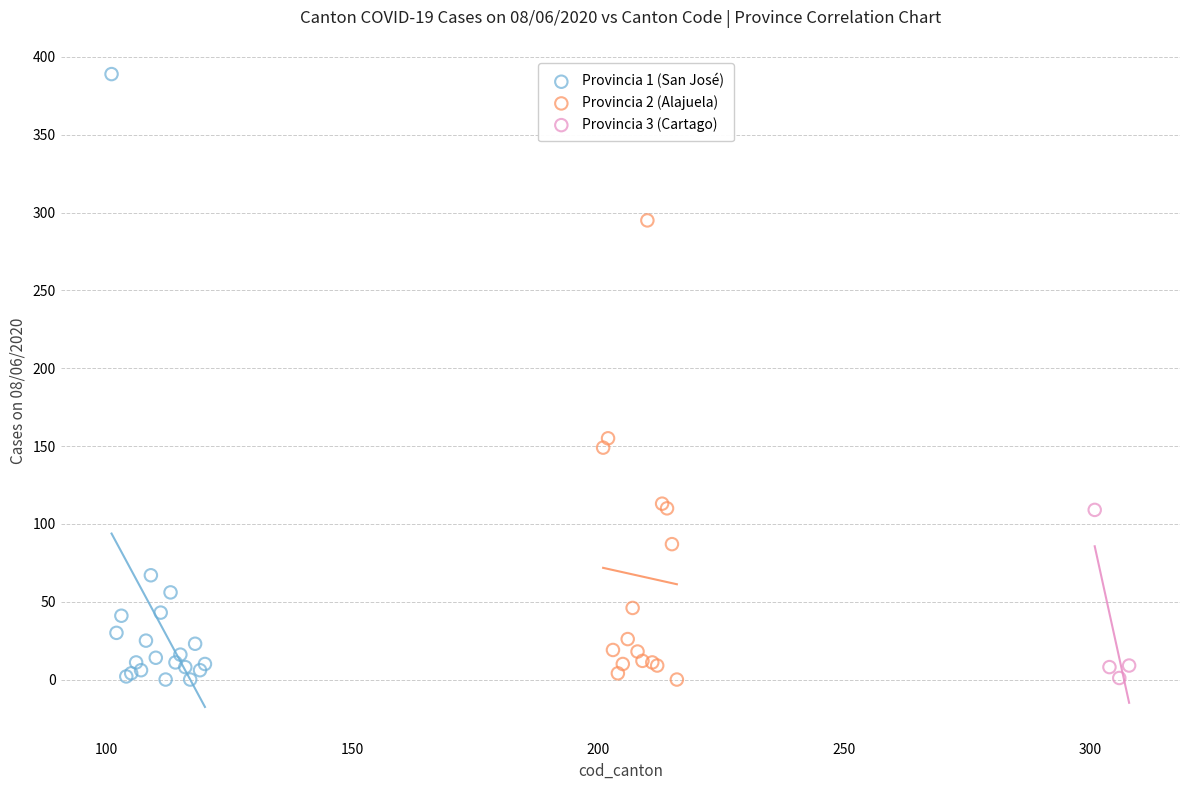

Which series contains the highest Y value?

Provincia 1 (San José)